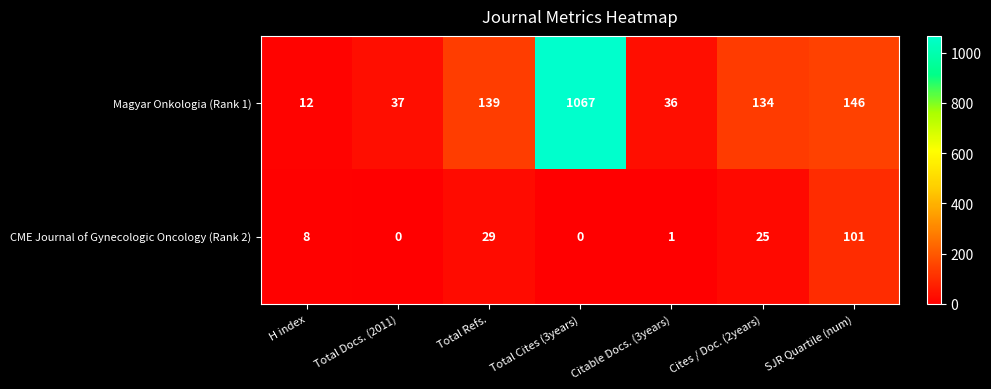

Reading left to right, what are all the values shown in this chart?

Magyar Onkologia (Rank 1): H index=12	Total Docs. (2011)=37	Total Refs.=139	Total Cites (3years)=1067	Citable Docs. (3years)=36	Cites / Doc. (2years)=134	SJR Quartile (num)=146
CME Journal of Gynecologic Oncology (Rank 2): H index=8	Total Docs. (2011)=0	Total Refs.=29	Total Cites (3years)=0	Citable Docs. (3years)=1	Cites / Doc. (2years)=25	SJR Quartile (num)=101